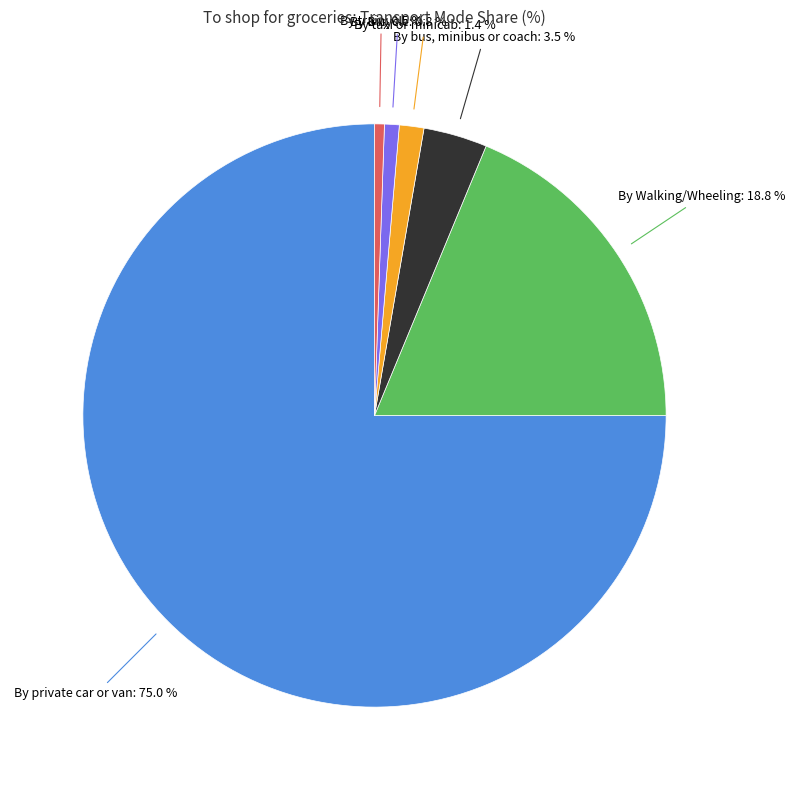

Combined, do By taxi or minicab and By bus, minibus or coach account for over 50%?

No